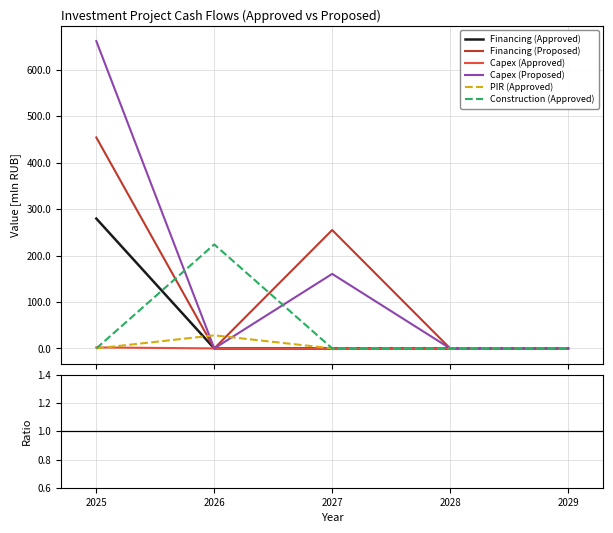

List the labels in order of Financing (Approved) value, largest first.

2025, 2026, 2027, 2028, 2029